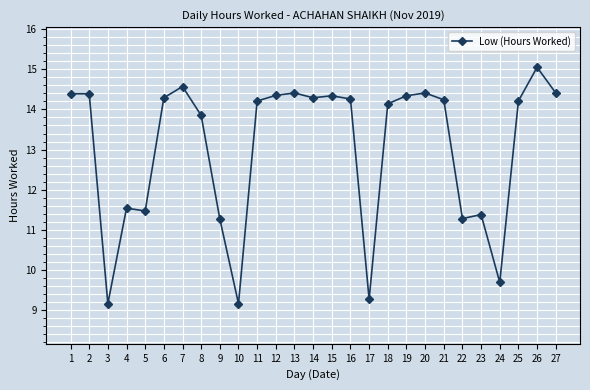

At which category does the data reach its first local valley?

3